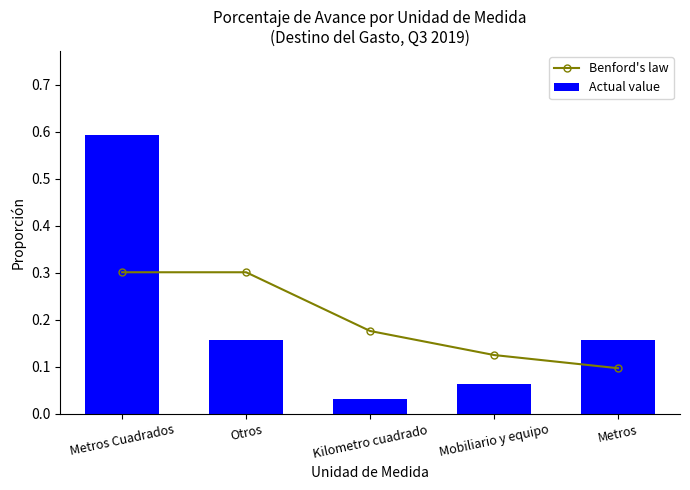

Is it true that Benford's law equals 0.0 at Mobiliario y equipo?

False